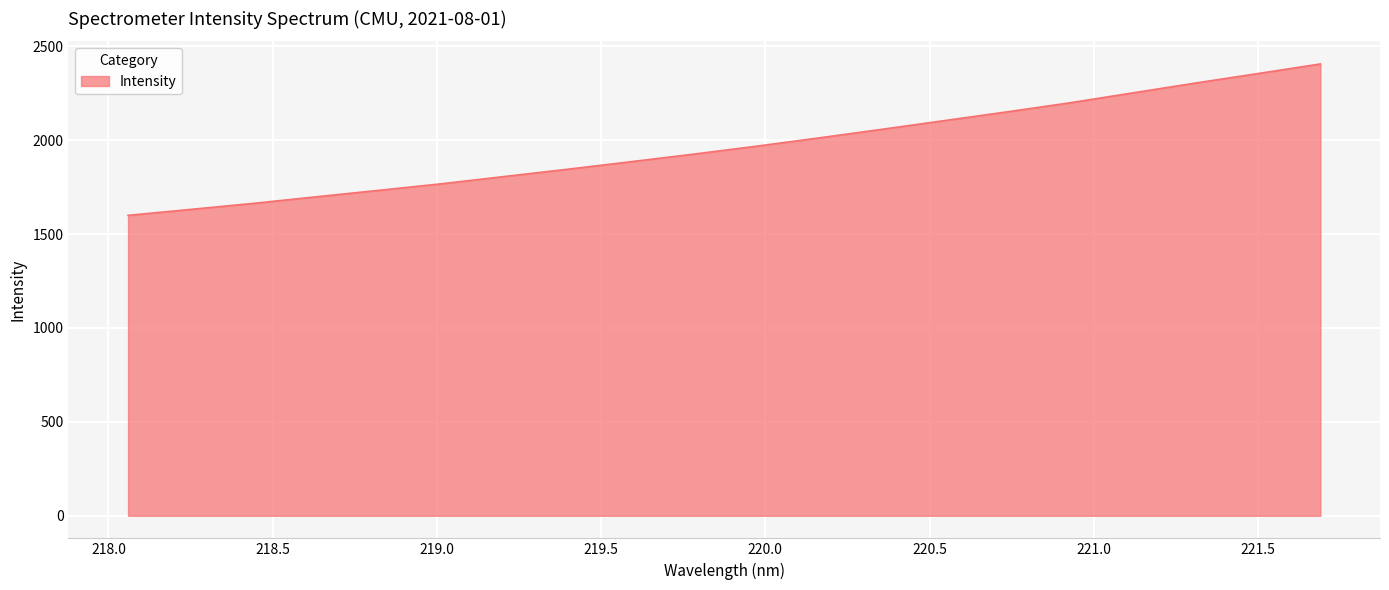

What is the difference between the maximum and minimum values?

806.2